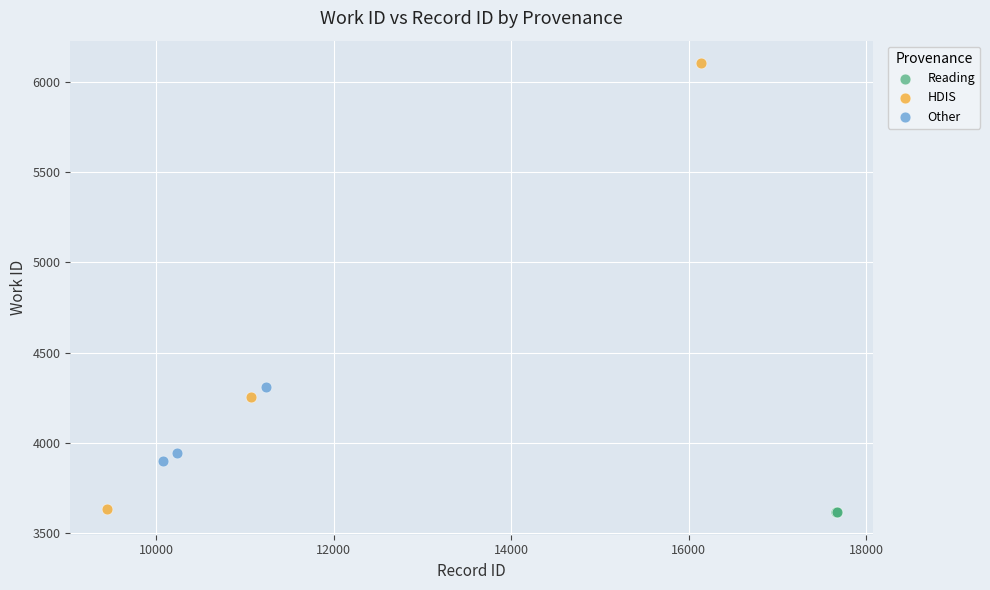

Which series contains the highest Y value?

HDIS